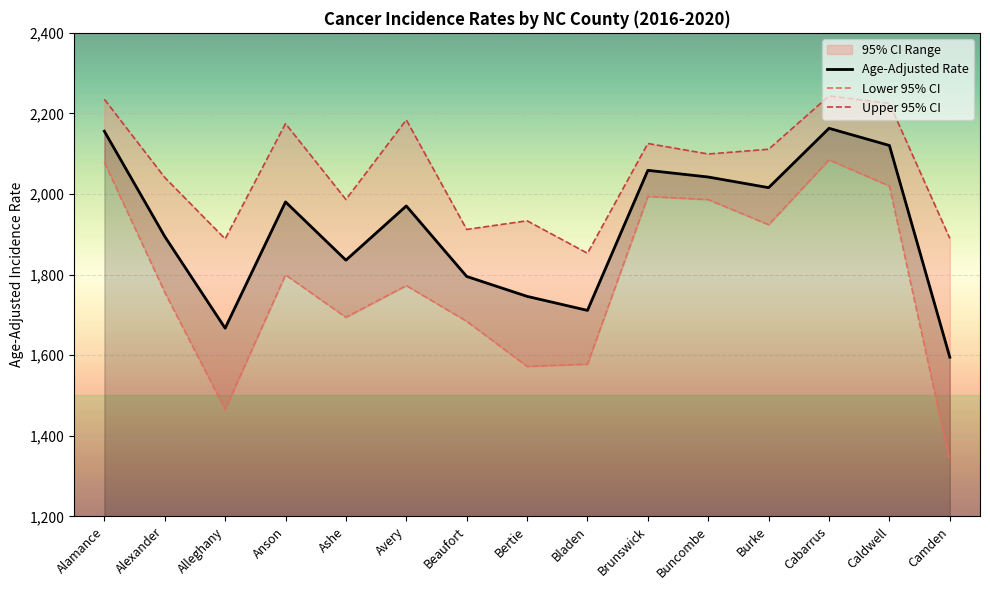

Reading left to right, what are all the values shown in this chart?

Age-Adjusted Rate: 2155.8	1894.7	1667.0	1980.4	1835.8	1970.4	1795.4	1746.0	1711.2	2058.8	2042.2	2015.8	2163.1	2120.5	1595.0
Lower 95% CI: 2078.6	1756.4	1465.4	1799.5	1694.0	1772.7	1684.1	1572.2	1577.7	1993.9	1986.2	1923.8	2084.8	2019.8	1336.1
Upper 95% CI: 2235.1	2041.0	1888.7	2174.8	1986.4	2184.0	1912.1	1933.6	1853.0	2125.4	2099.3	2111.1	2243.5	2225.0	1890.0